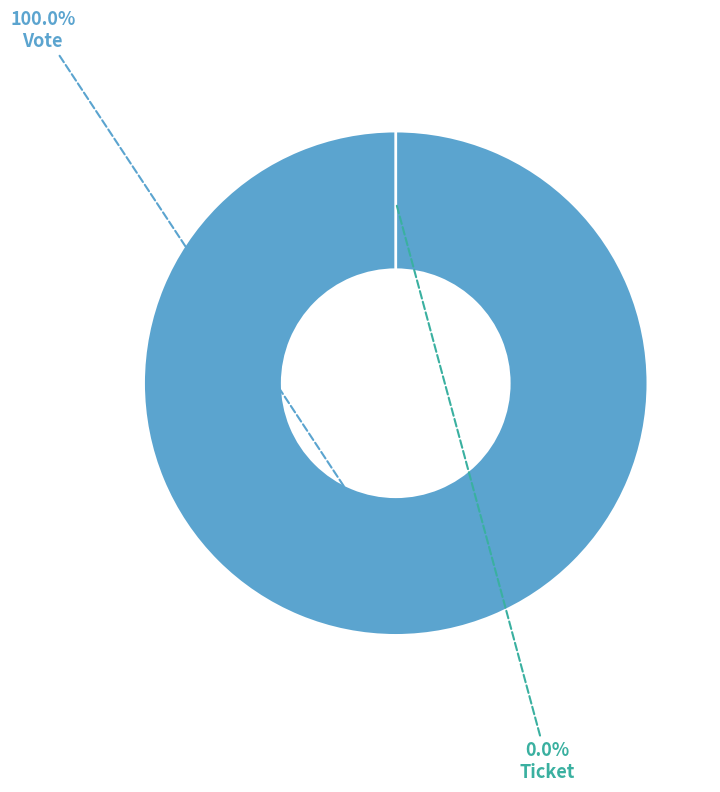

To the nearest percent, what is the average slice percentage?

50%